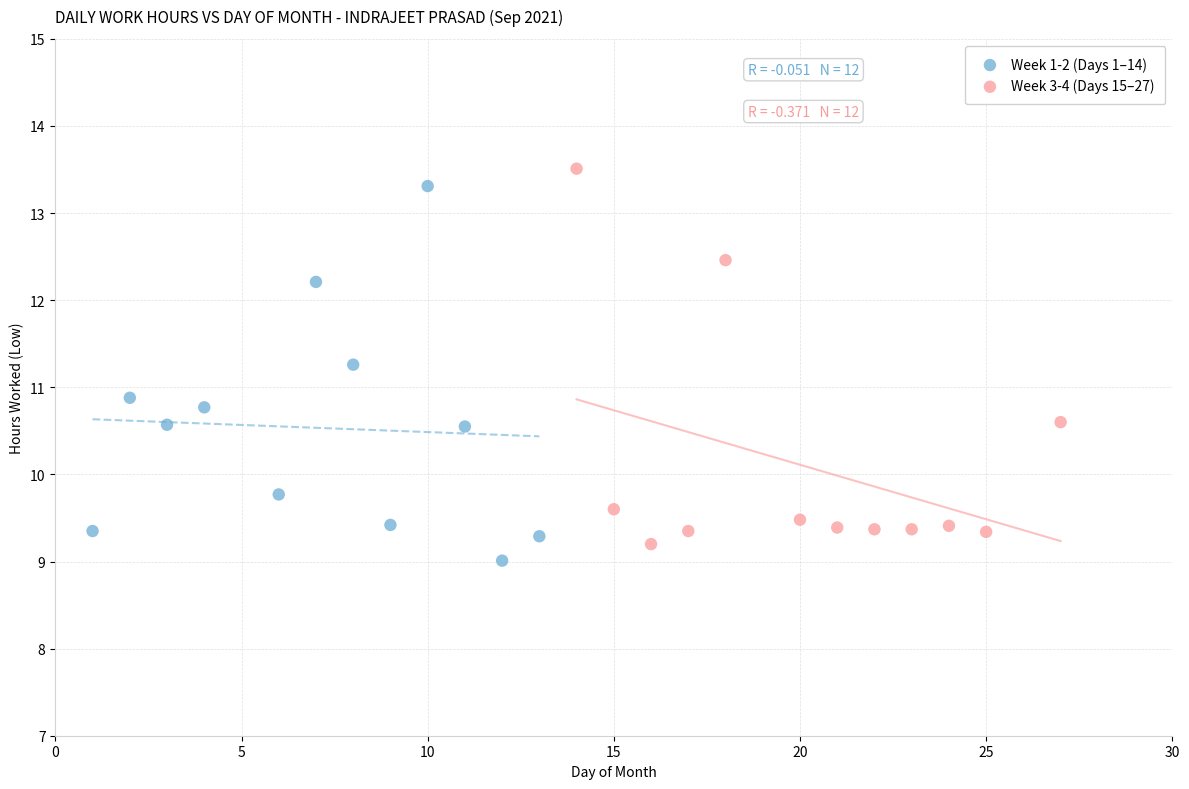

Which series has the widest spread of Y values?

Week 3-4 (Days 15–27)